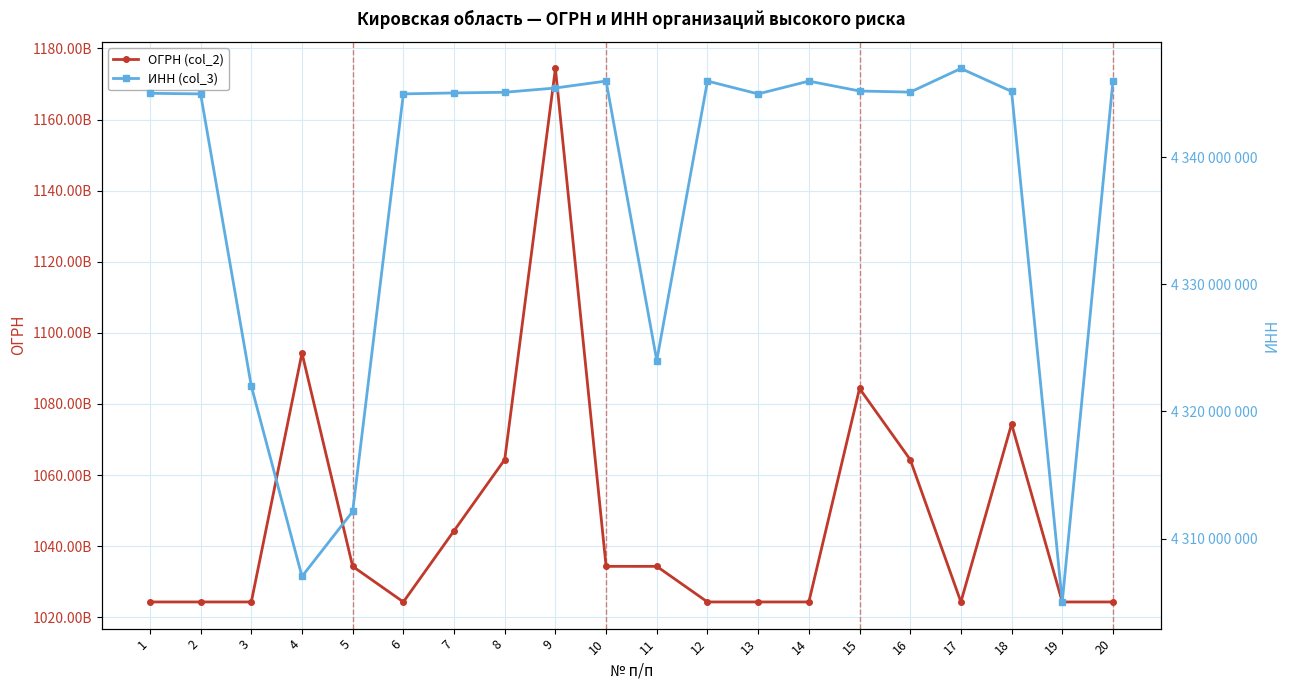

True or false: ОГРН (col_2) and ИНН (col_3) cross at least once.

False